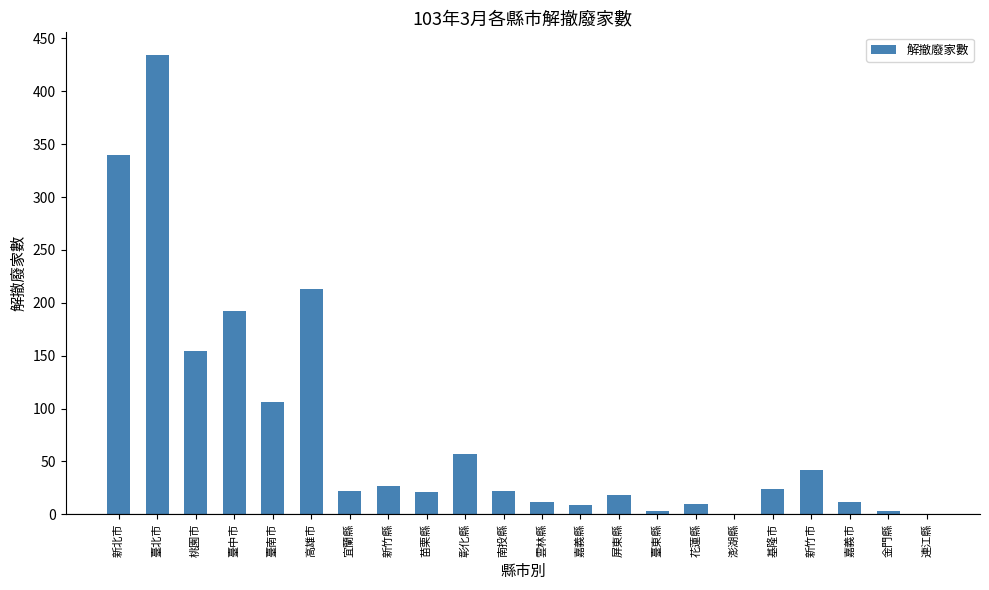

Approximately how many times larger is the value at 新北市 compared to 新竹市?

8.1